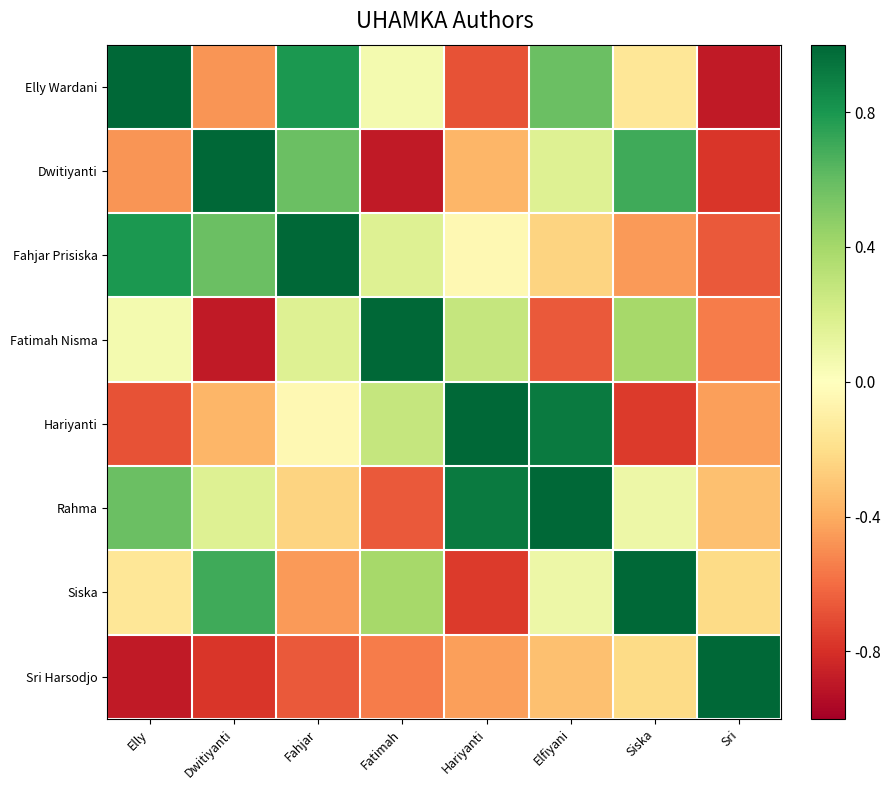

Reading left to right, transcribe all the data shown in this chart.

Elly Wardani: Elly=1.0	Dwitiyanti=-0.5	Fahjar=0.8	Fatimah=0.1	Hariyanti=-0.7	Elfiyani=0.6	Siska=-0.2	Sri=-0.9
Dwitiyanti: Elly=-0.5	Dwitiyanti=1.0	Fahjar=0.6	Fatimah=-0.9	Hariyanti=-0.4	Elfiyani=0.2	Siska=0.7	Sri=-0.8
Fahjar Prisiska: Elly=0.8	Dwitiyanti=0.6	Fahjar=1.0	Fatimah=0.2	Hariyanti=-0.0	Elfiyani=-0.2	Siska=-0.5	Sri=-0.7
Fatimah Nisma: Elly=0.1	Dwitiyanti=-0.9	Fahjar=0.2	Fatimah=1.0	Hariyanti=0.3	Elfiyani=-0.7	Siska=0.4	Sri=-0.6
Hariyanti: Elly=-0.7	Dwitiyanti=-0.4	Fahjar=-0.0	Fatimah=0.3	Hariyanti=1.0	Elfiyani=0.9	Siska=-0.8	Sri=-0.4
Rahma: Elly=0.6	Dwitiyanti=0.2	Fahjar=-0.2	Fatimah=-0.7	Hariyanti=0.9	Elfiyani=1.0	Siska=0.1	Sri=-0.3
Siska: Elly=-0.2	Dwitiyanti=0.7	Fahjar=-0.5	Fatimah=0.4	Hariyanti=-0.8	Elfiyani=0.1	Siska=1.0	Sri=-0.2
Sri Harsodjo: Elly=-0.9	Dwitiyanti=-0.8	Fahjar=-0.7	Fatimah=-0.6	Hariyanti=-0.4	Elfiyani=-0.3	Siska=-0.2	Sri=1.0